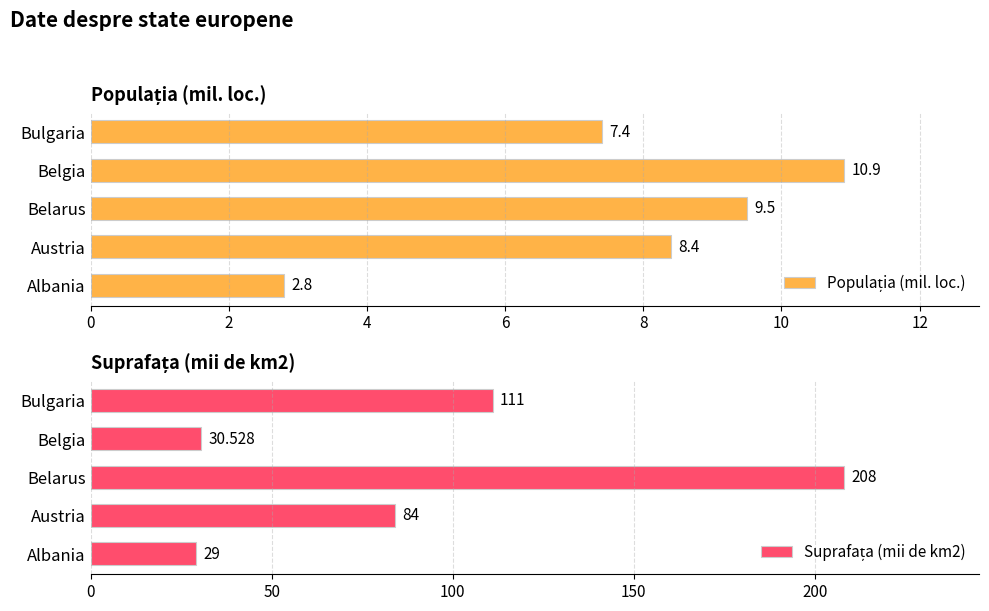

What is the value of the Suprafața (mii de km2) bar at the 4th from the left?

30.5